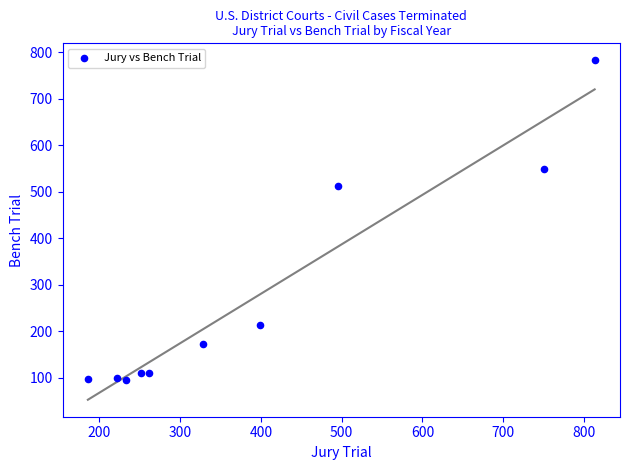

What Y value in the scatter plot is closest to 439?

513